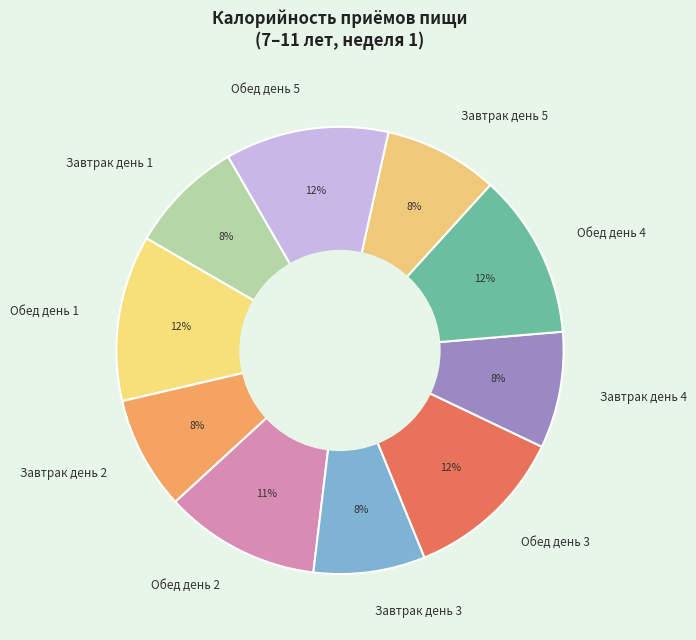

How many slices are in this pie chart?

10